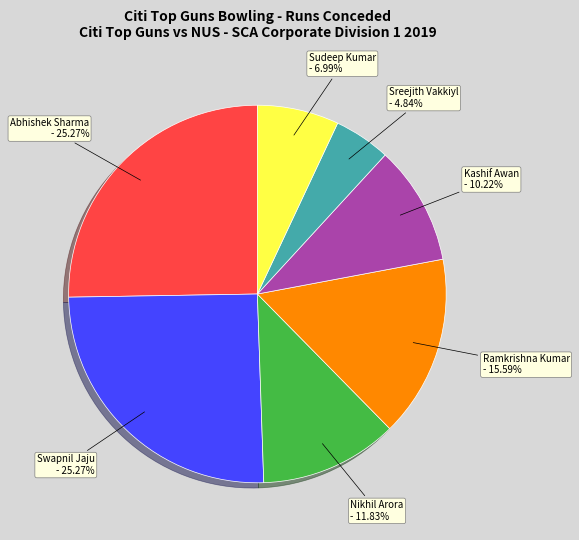

Is Sreejith Vakkiyl the majority of the pie?

No